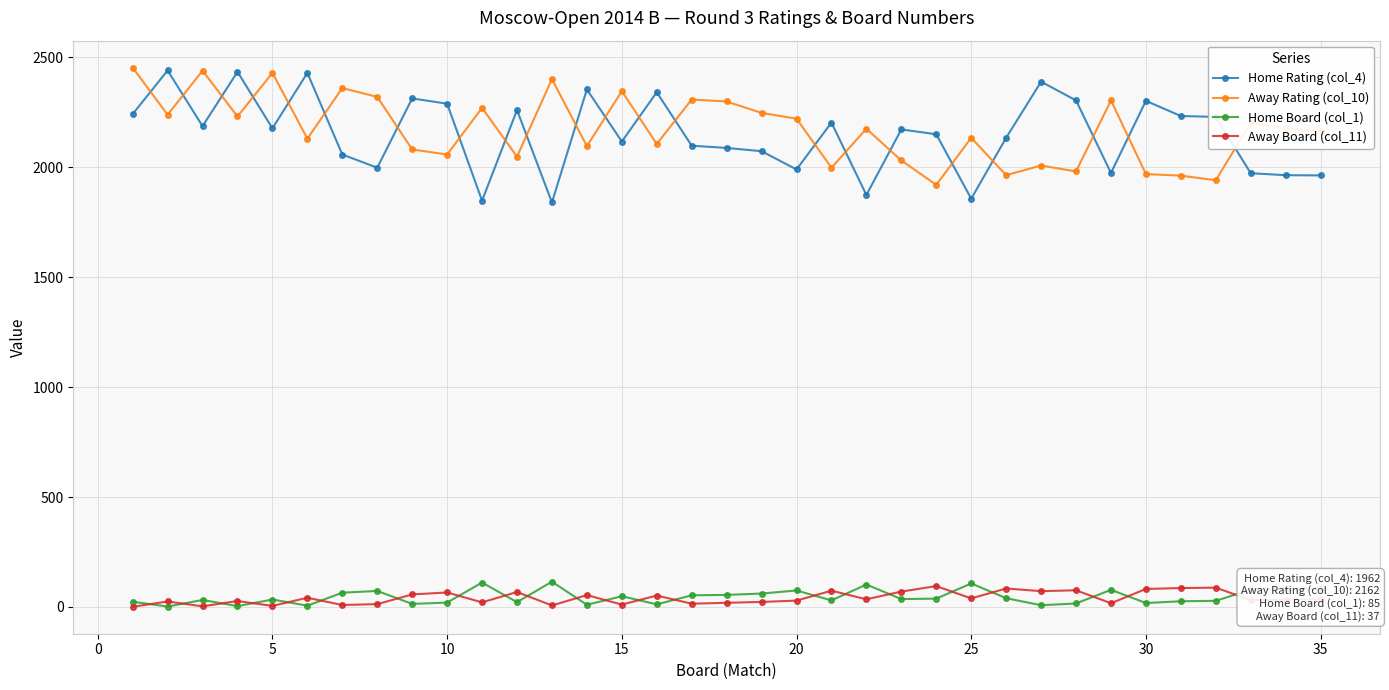

Which series has the largest range (max minus min)?

Home Rating (col_4)